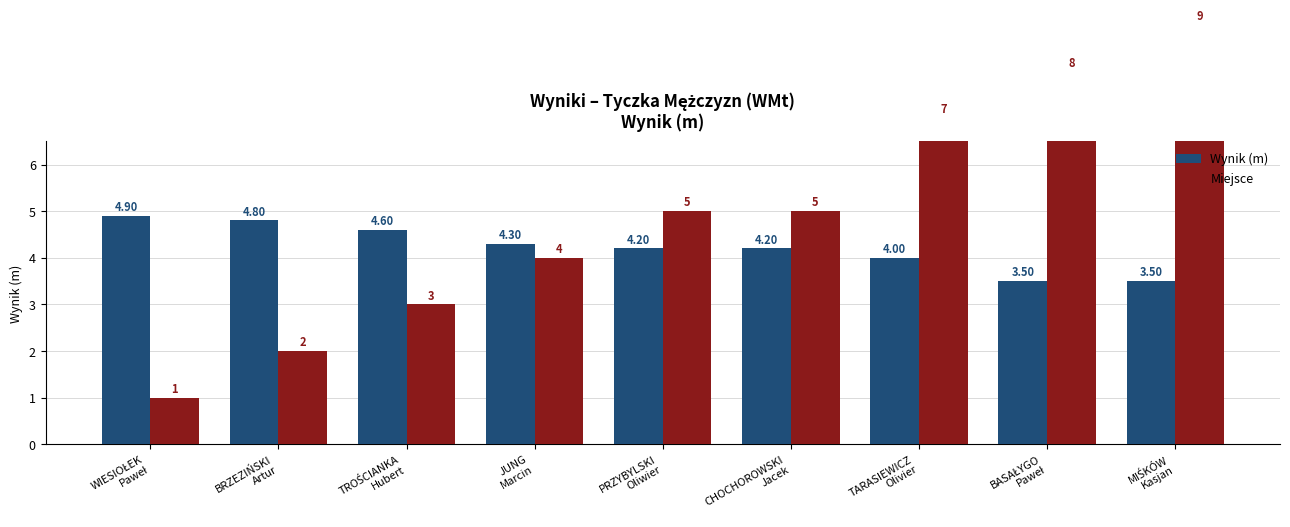

What is the total value across all series at BRZEZIŃSKI
Artur?

6.8